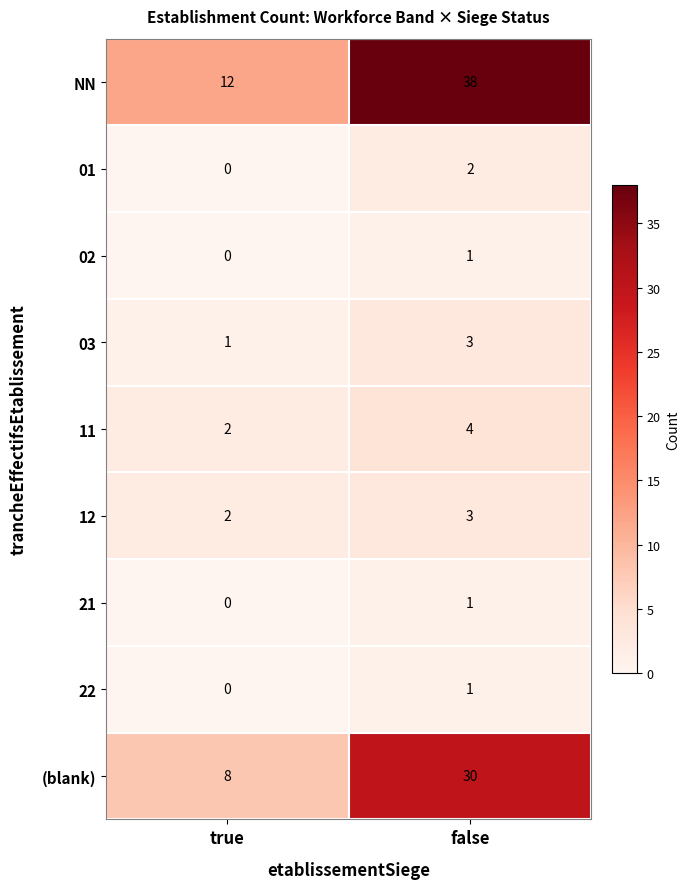

At which label is (blank) closest to 19?

true